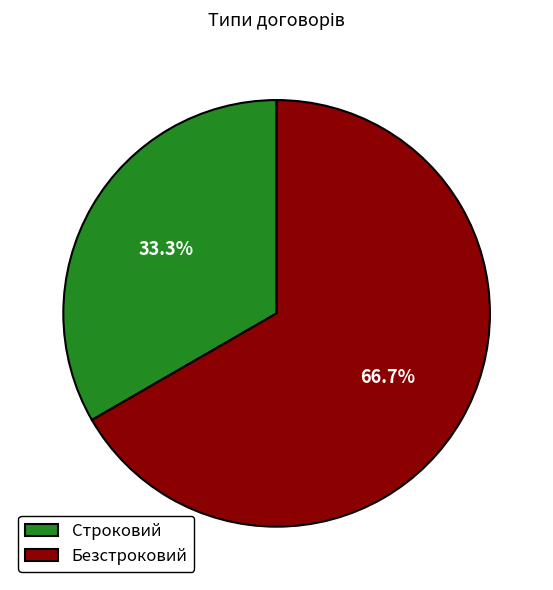

To the nearest percent, what is the difference between the Безстроковий and Строковий slice percentages?

33%